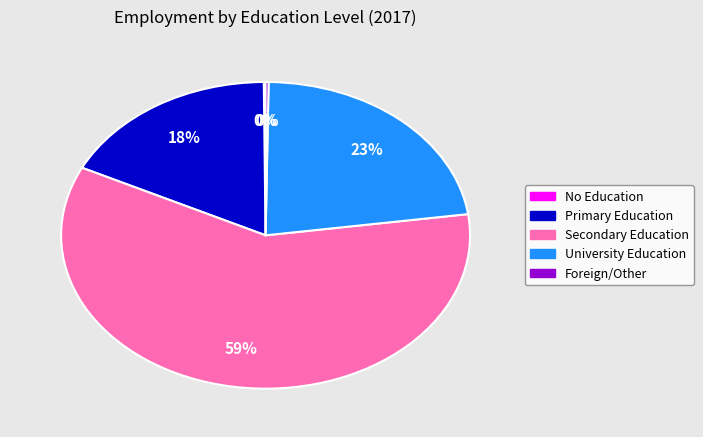

To the nearest percent, what portion does Secondary Education represent?

59%